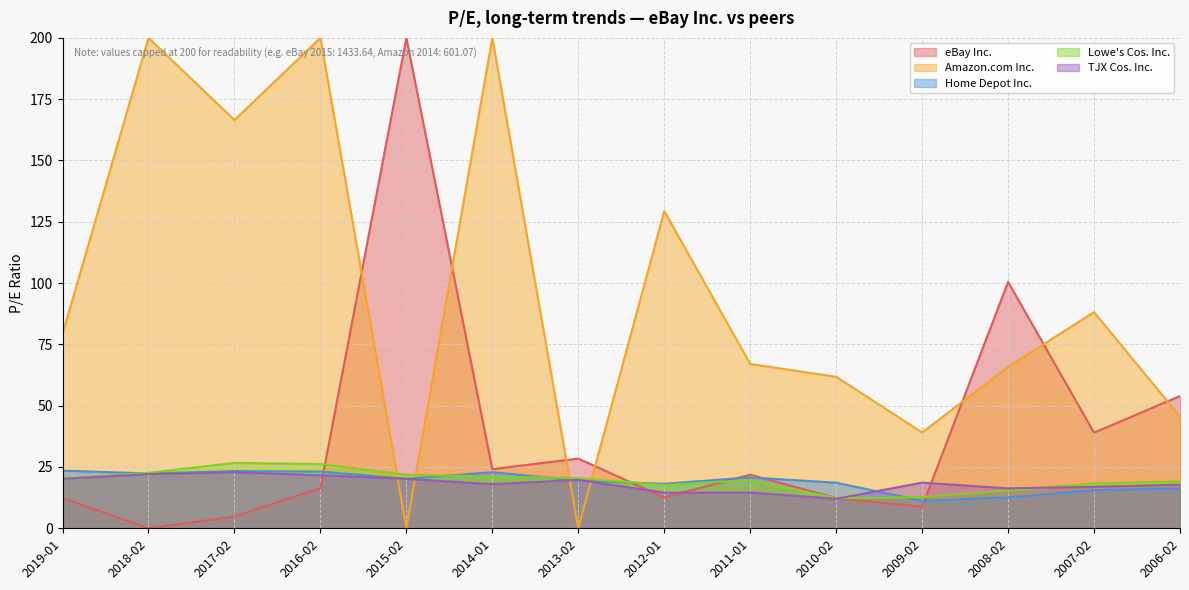

What is the maximum value for Lowe's Cos. Inc.?

26.7